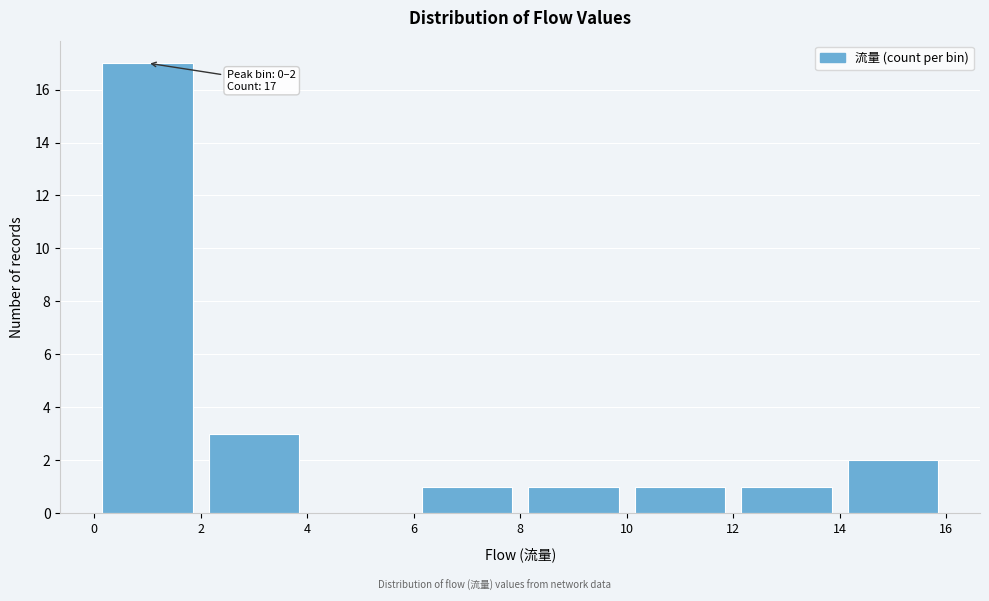

Which range on the x-axis has the tallest bar?

0 to 2